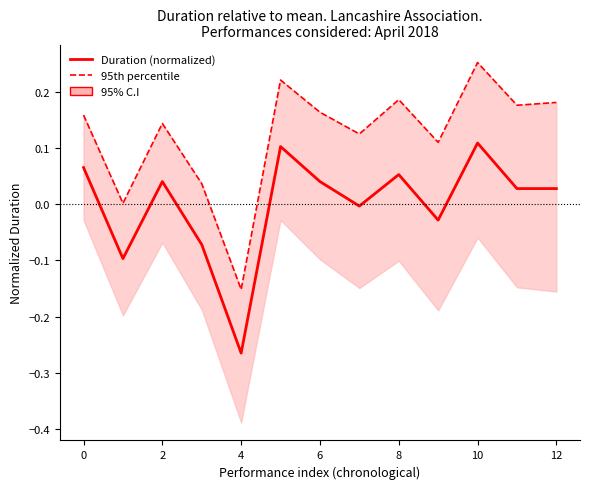

Which series has the widest spread of values?

95th percentile